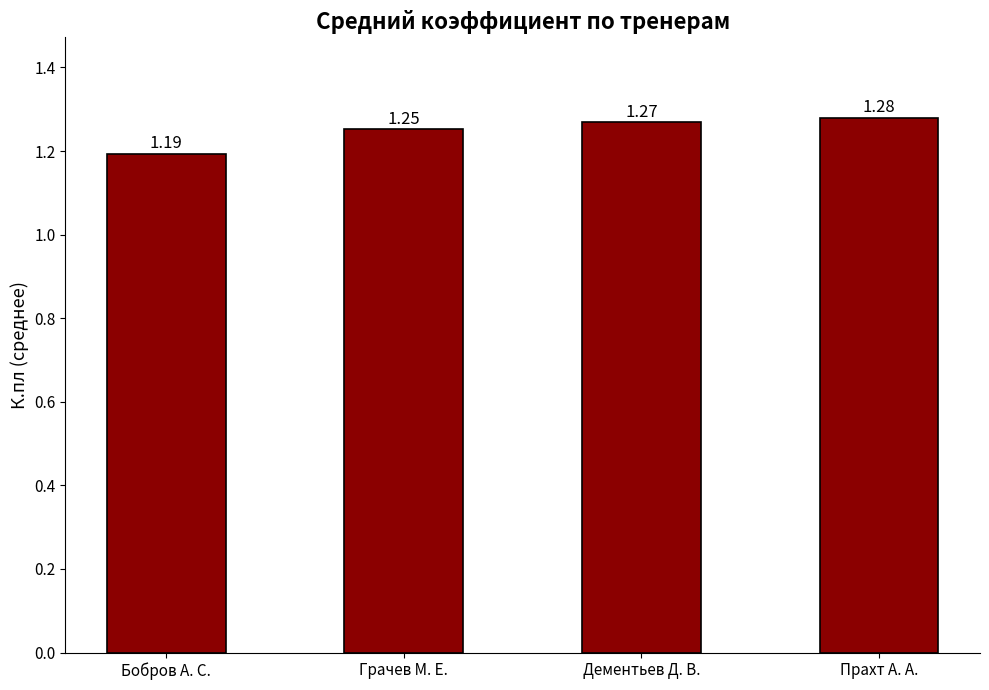

The value at Дементьев Д. В. is 0.3. True or false?

False